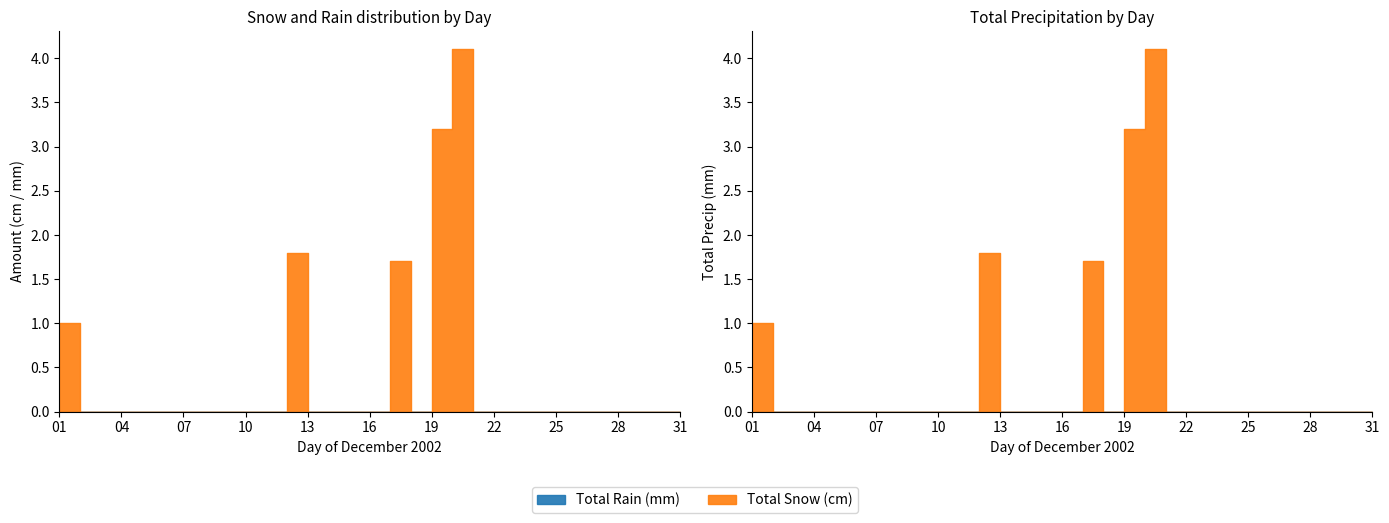

True or false: Total Precip (mm) and Total Snow (cm) intersect in this chart.

False